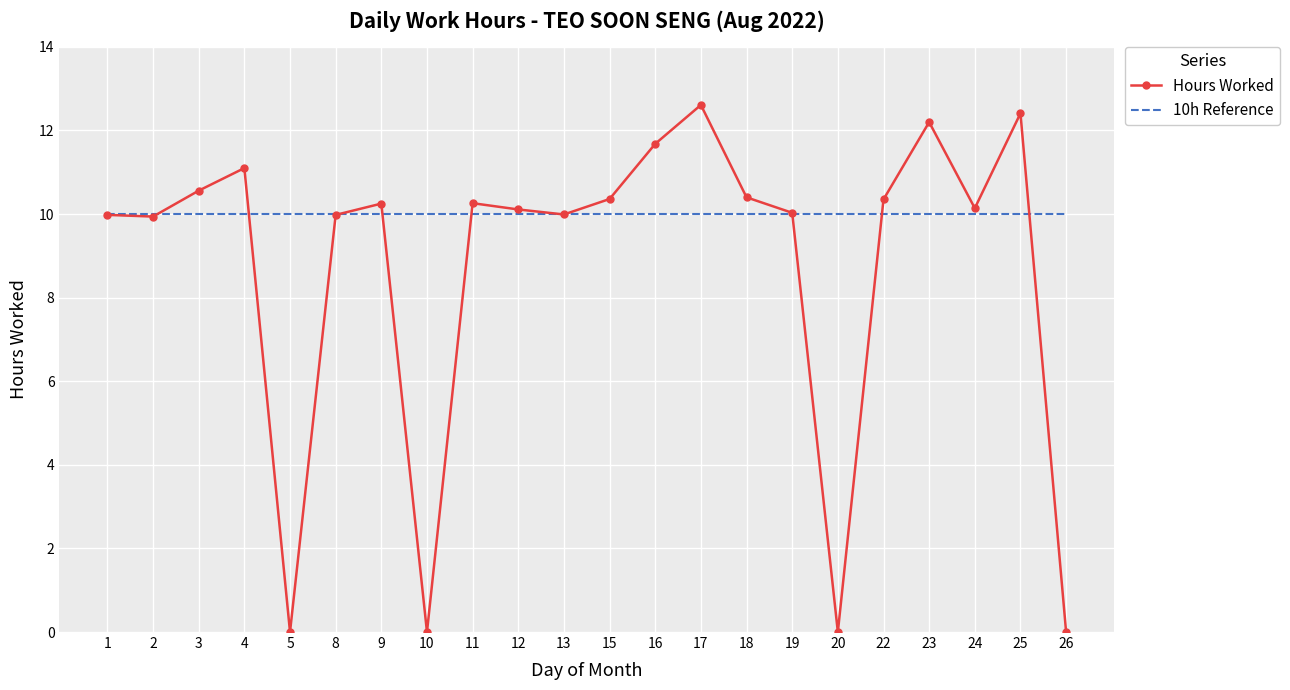

The Hours Worked series shows 4.4 at 18. True or false?

False